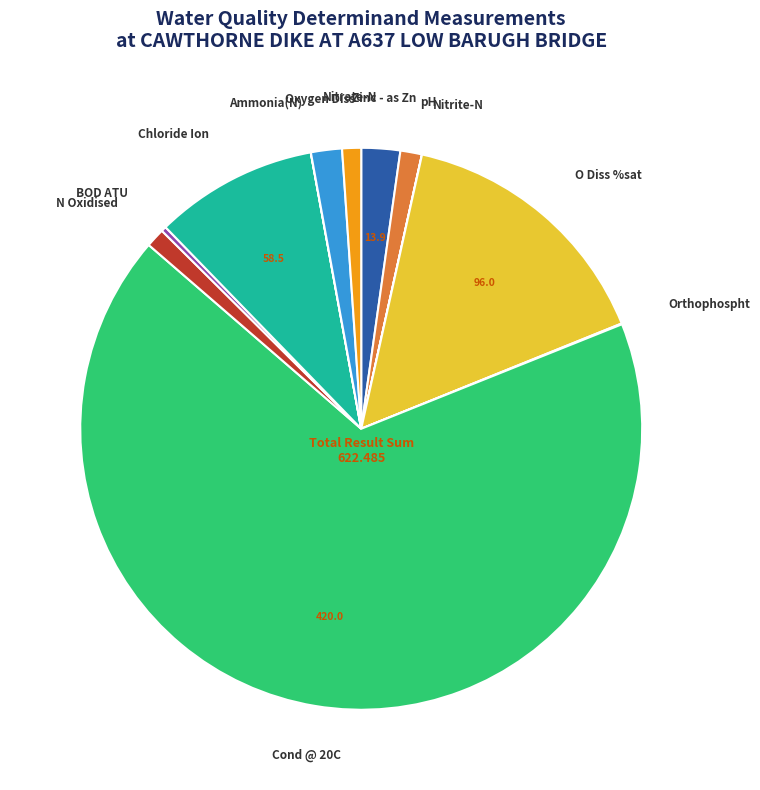

Is it true that Oxygen Diss is 2% of the pie?

True